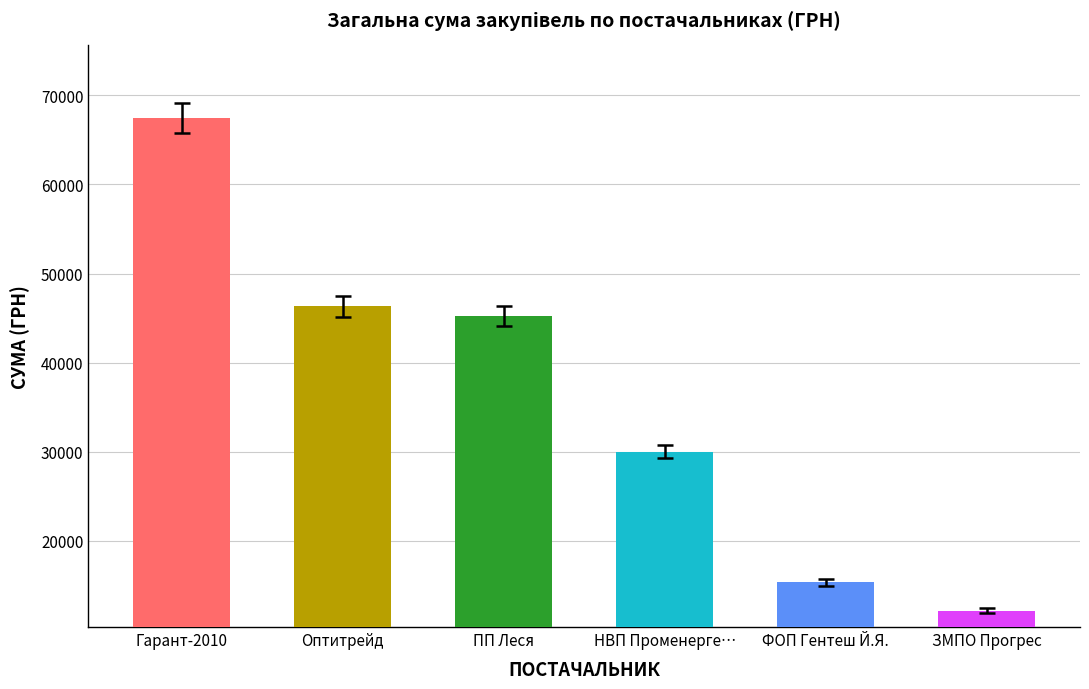

The chart shows a value of 6584.5 at ЗМПО Прогрес. True or false?

False